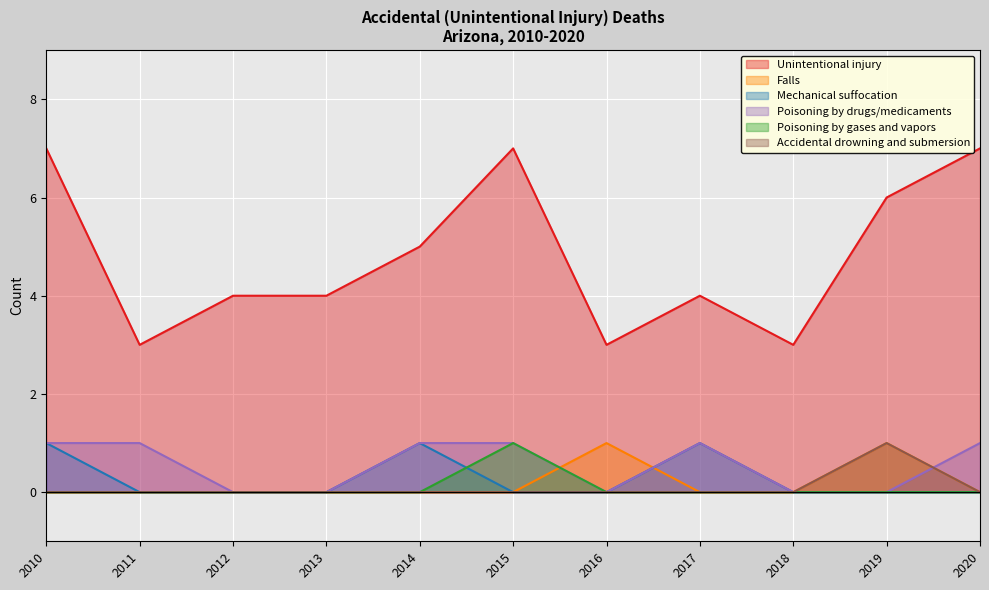

Which series changed the most between 2015 and 2020?

Poisoning by gases and vapors